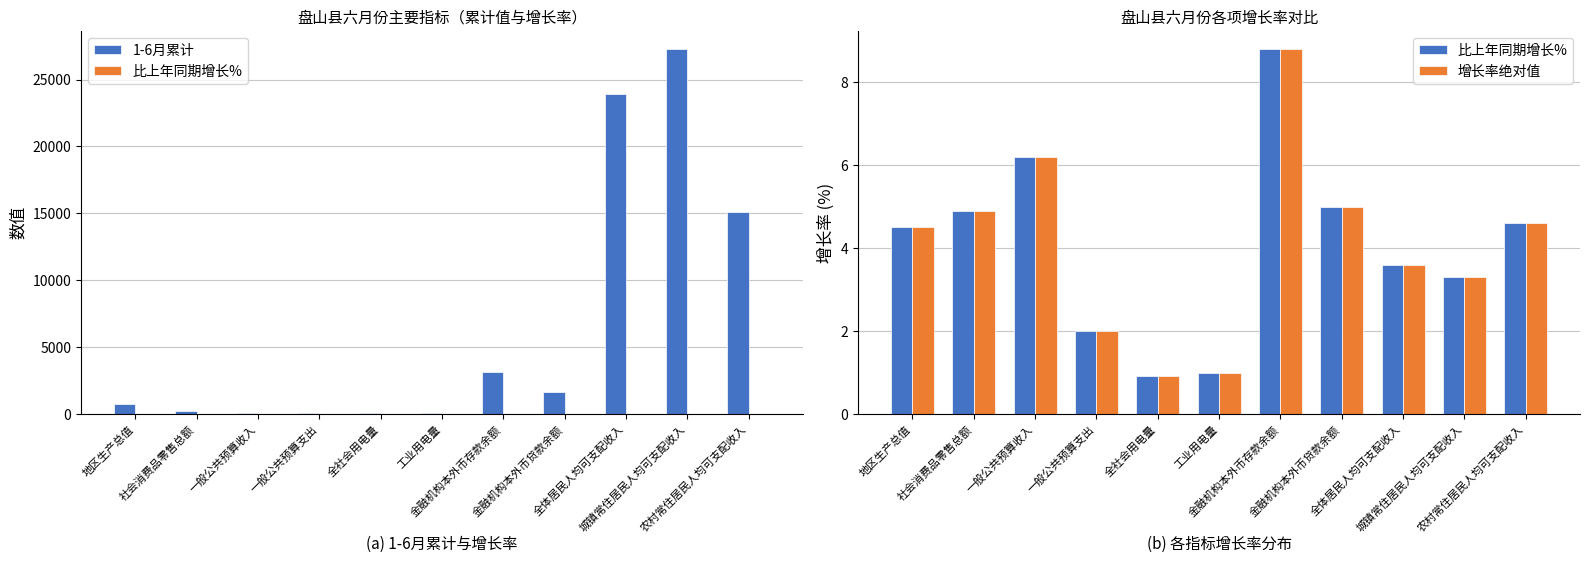

What is the minimum value shown in the chart?

0.9